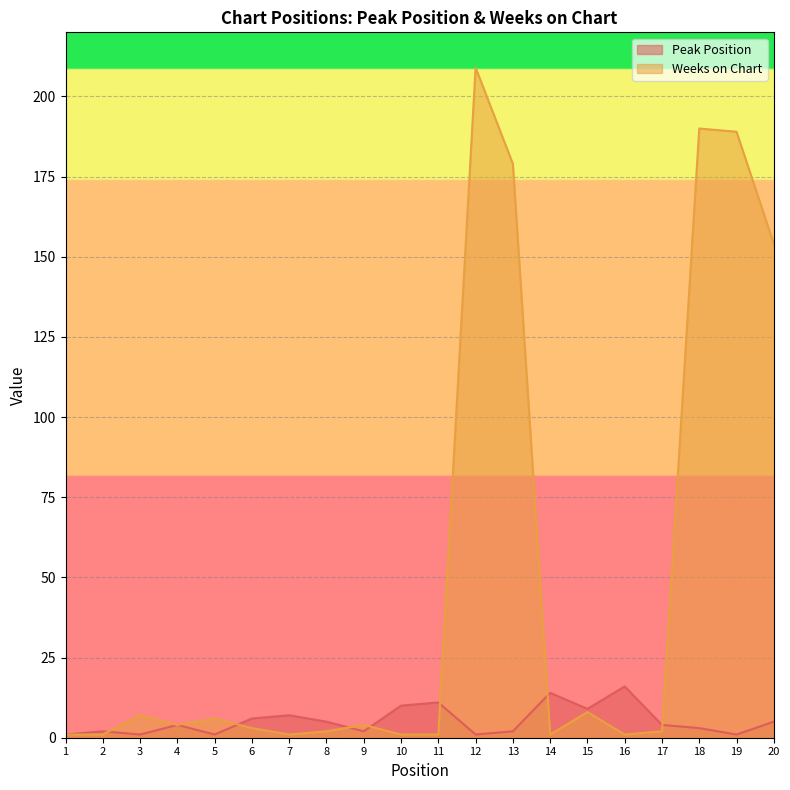

What is the difference between the second highest and second lowest values in the Weeks on Chart series?

189